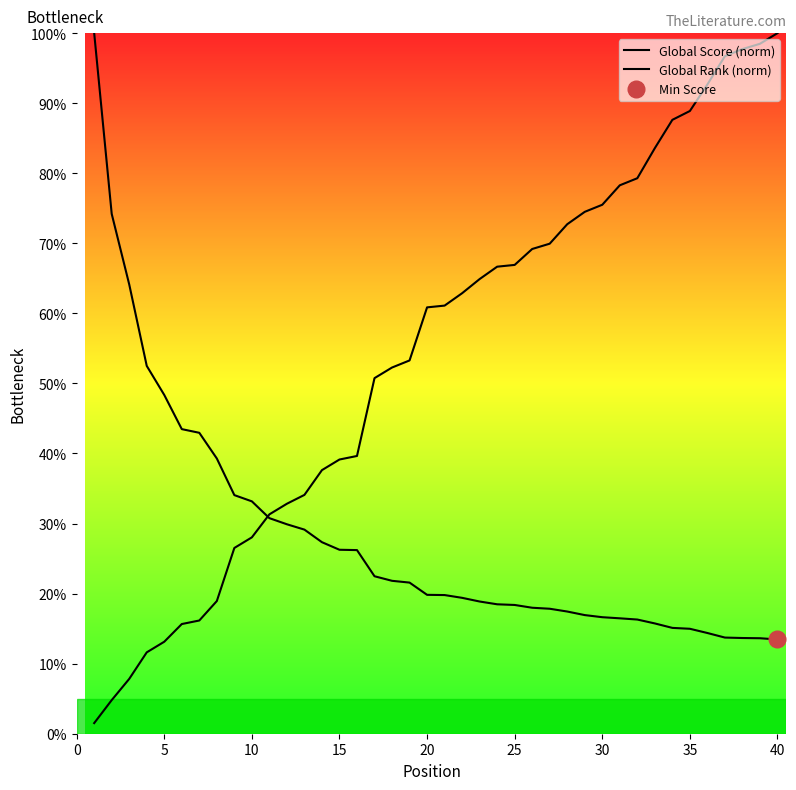

Does the chart display data point markers on the line(s)?

No